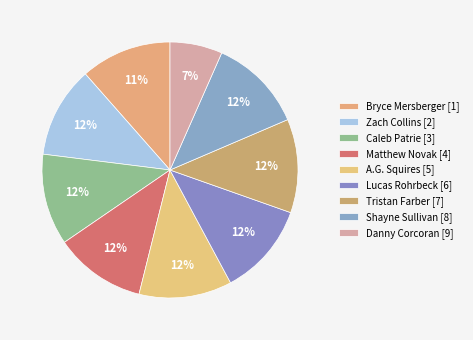

What is the smallest slice in the pie chart?

Danny Corcoran [9]